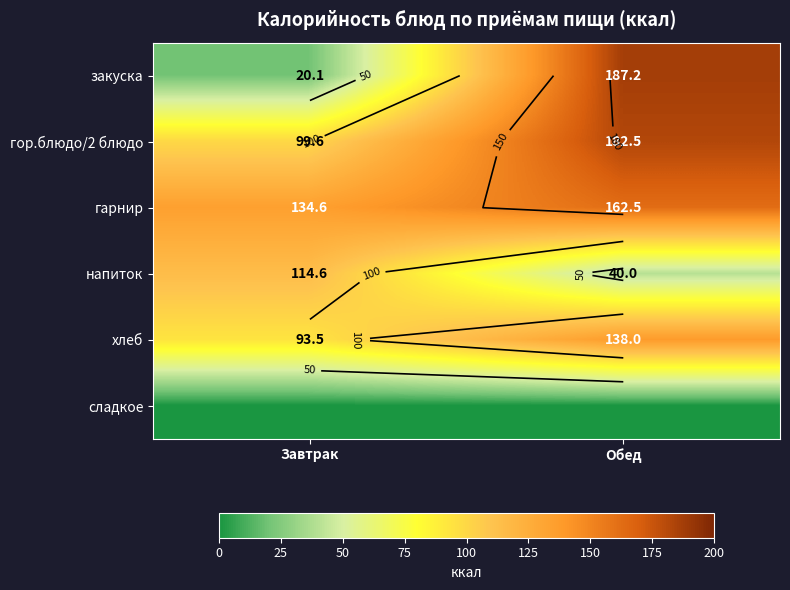

Read the хлеб value at Обед.

138.0